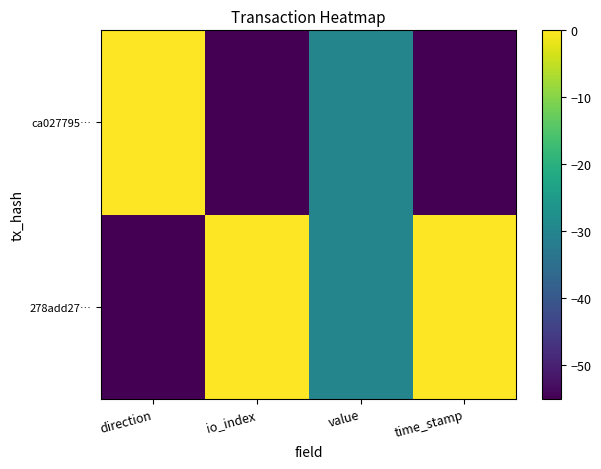

Rank the series by their maximum value, from highest to lowest.

278add27…, ca027795…